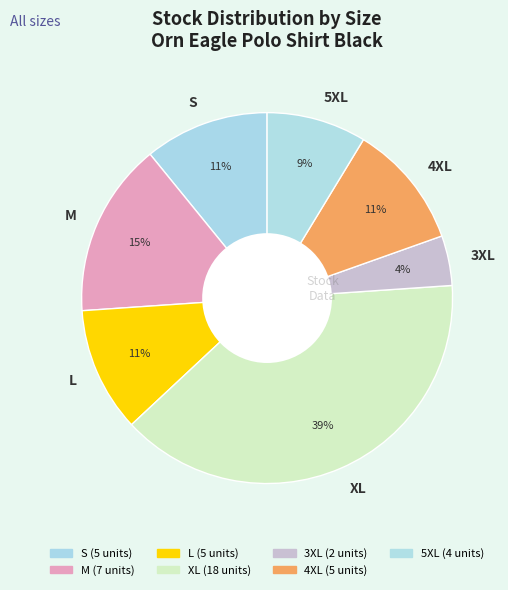

Which slice is the largest?

XL